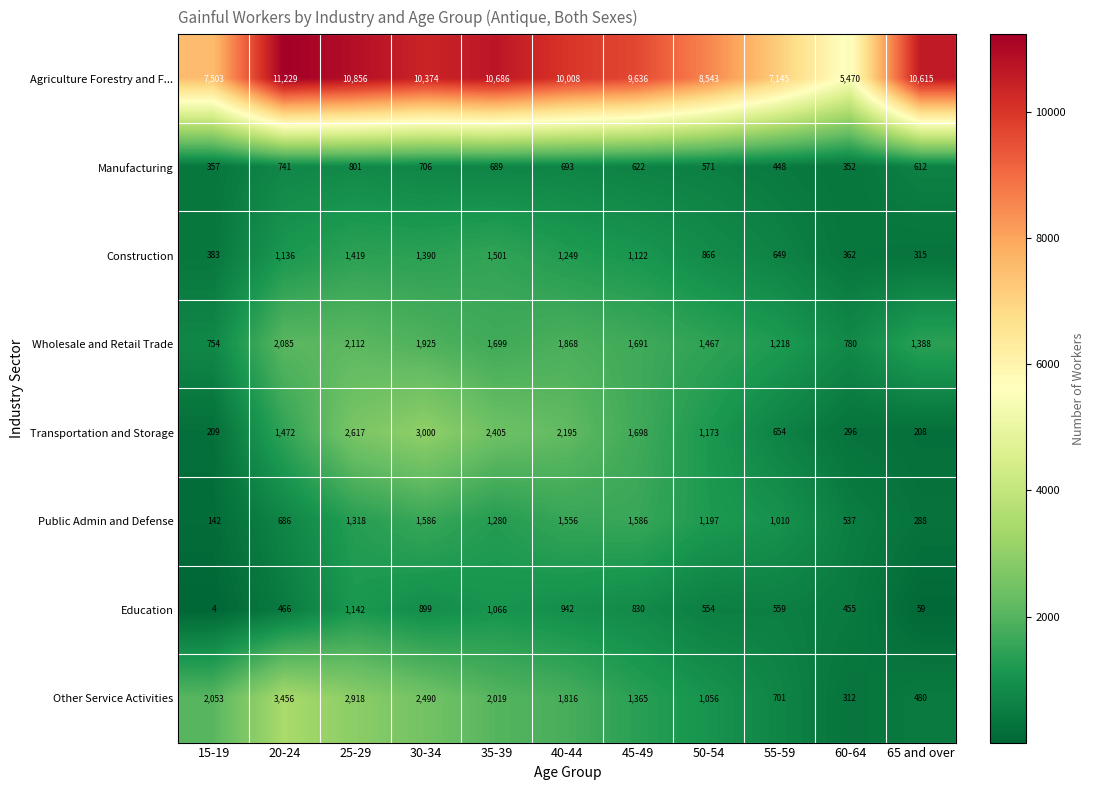

The value of Public Admin and Defense at 35-39 is 1280. True or false?

True